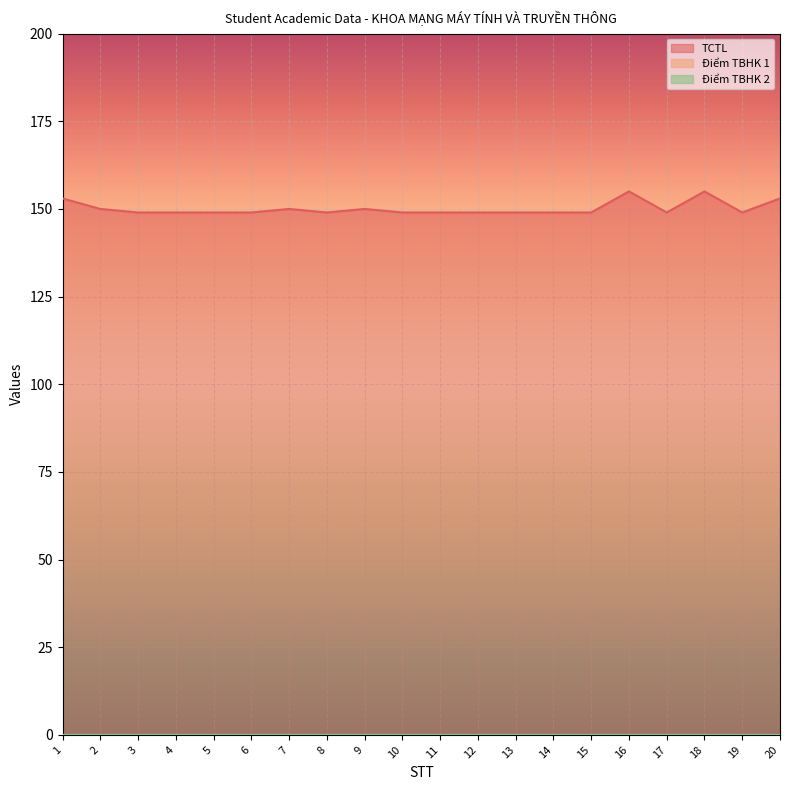

True or false: Điểm TBHK 1 has more than 1 points higher than both neighbors.

False